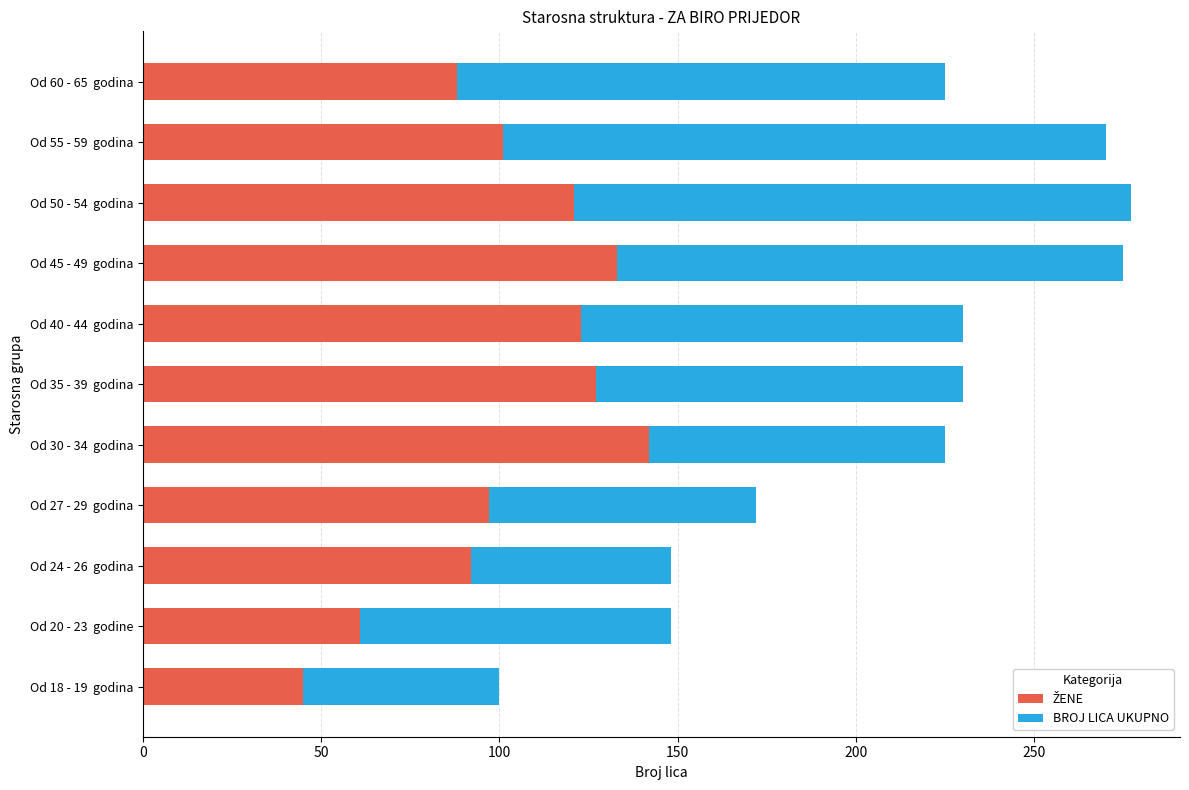

Count the number of categories in the chart.

11